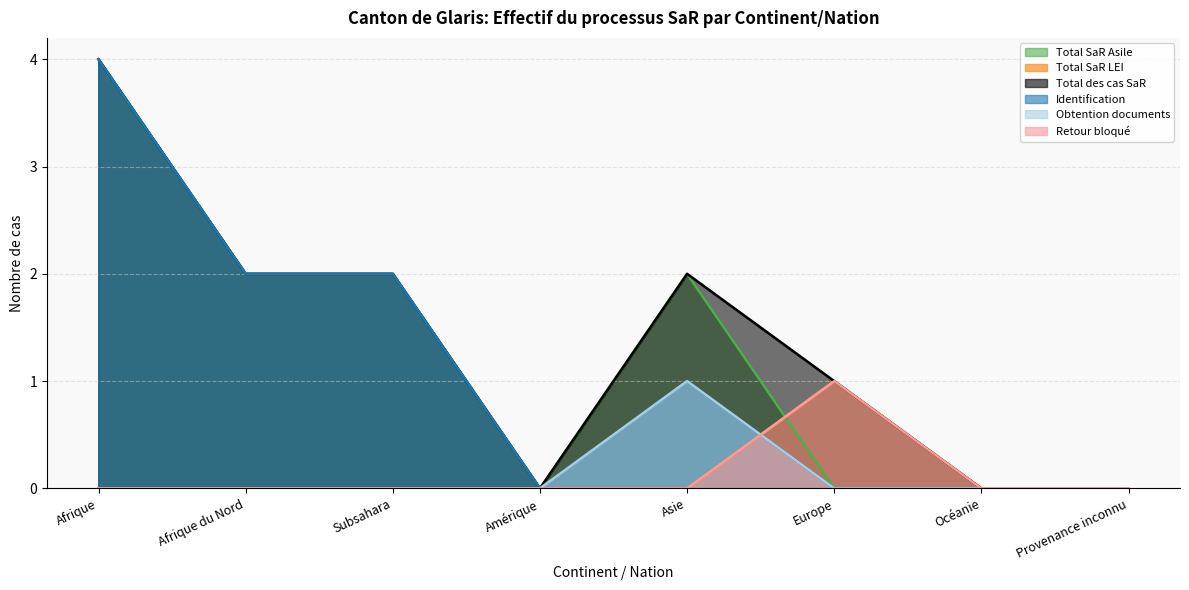

At which label is Total SaR LEI closest to 0?

Afrique